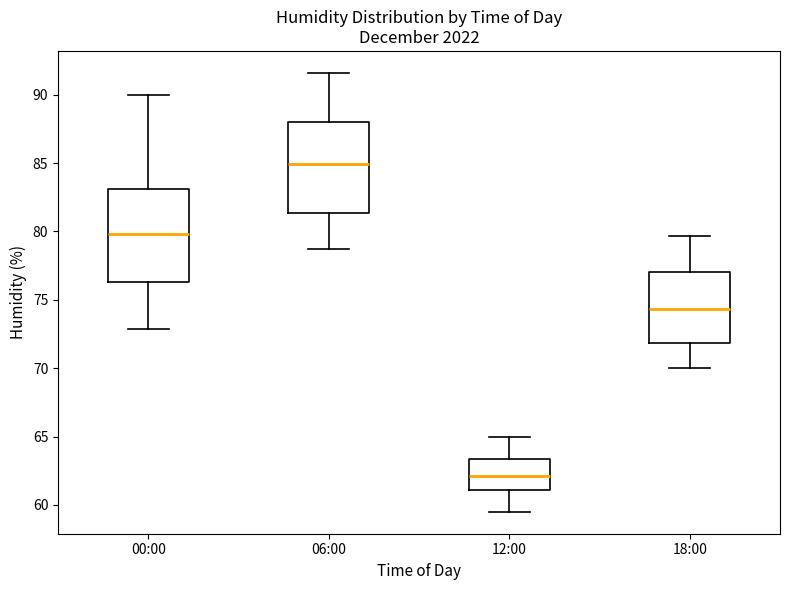

Reading left to right, transcribe this box plot: for each box, give where its median line is, the range the box spans, and where its two whiskers end, as read against the y-axis. The values are not printed on the chart, so give them approximately, as read against the axis.

00:00: median 80.0, box 76.5 to 83.0, whiskers 73.0 to 90.0
06:00: median 85.0, box 81.5 to 88.0, whiskers 78.5 to 91.5
12:00: median 62.0, box 61.0 to 63.5, whiskers 59.5 to 65.0
18:00: median 74.5, box 72.0 to 77.0, whiskers 70.0 to 79.5